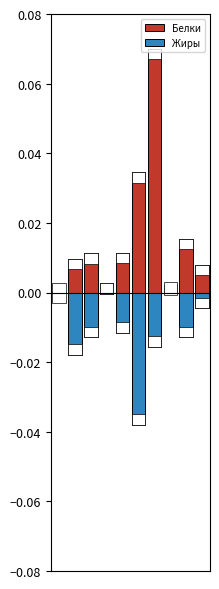

At how many categories does at least one series exceed 0?

10